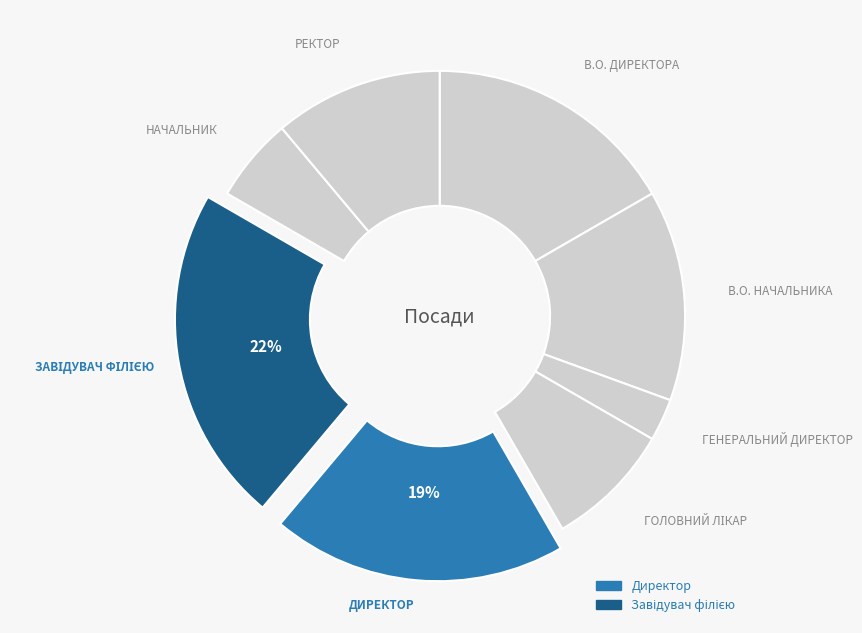

Which slice is the largest?

Завідувач філією